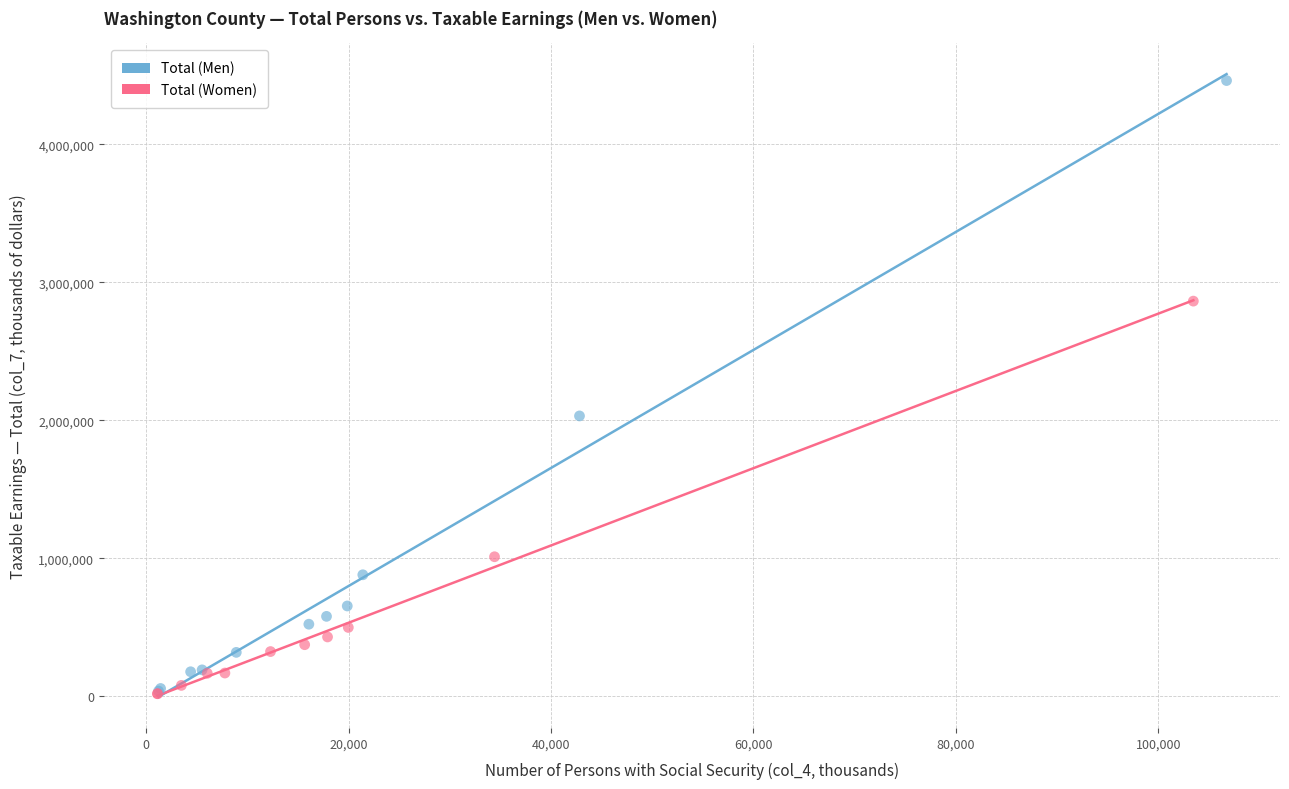

What are all the series names shown in the legend?

Total (Men), Total (Women)